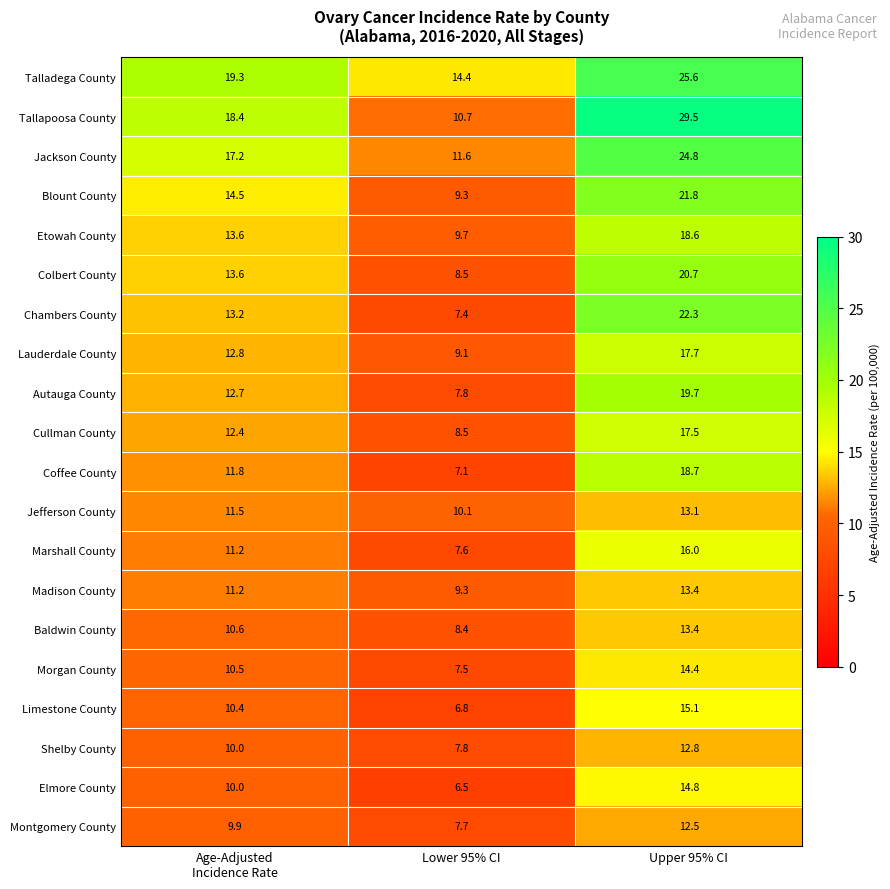

The Autauga County series shows 11.0 at Lower 95% CI. True or false?

False